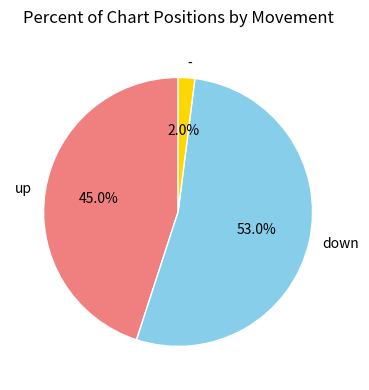

To the nearest percent, what is the difference between the down and up slice percentages?

8%